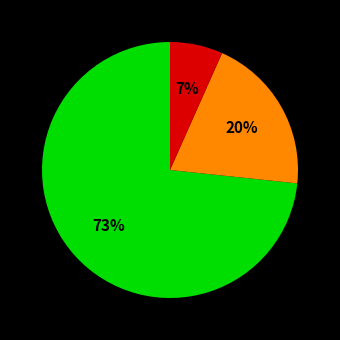

To the nearest percent, what is the average slice percentage?

33%